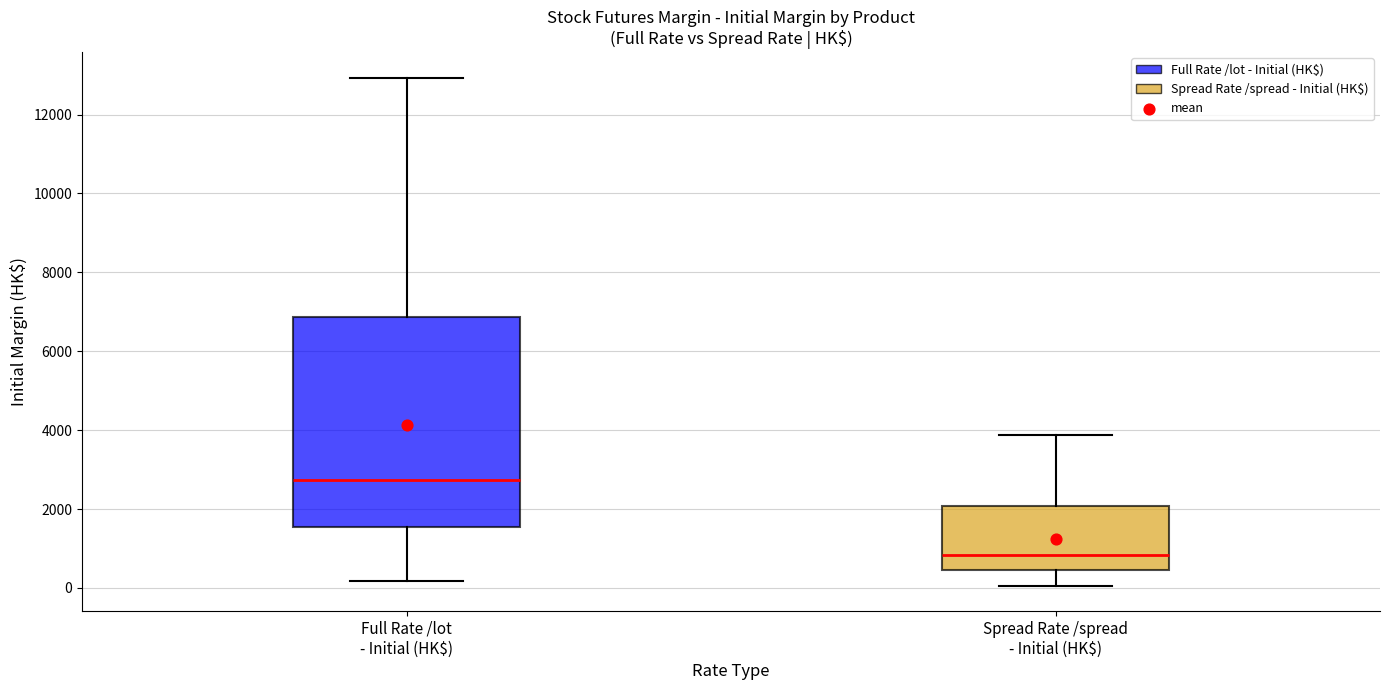

Reading left to right, read every box against the y-axis: the position of its median line, the range the box covers, and the ends of its whiskers. The values are not printed on the chart, so give them approximately, as read against the axis.

Full Rate /lot - Initial (HK$): median 2800, box 1600 to 6800, whiskers 200 to 13000
Spread Rate /spread - Initial (HK$): median 800, box 400 to 2000, whiskers 0 to 3800